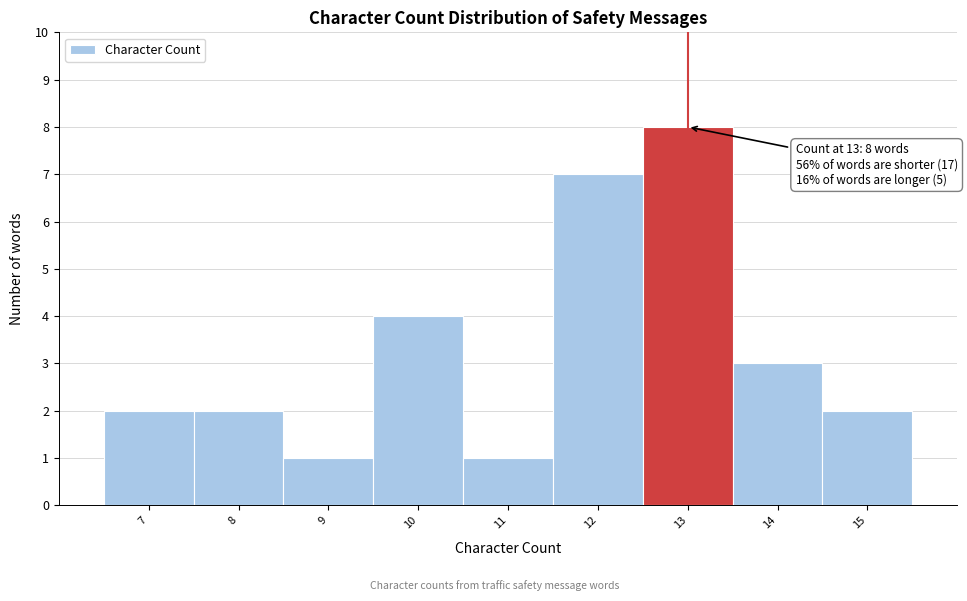

Over which range of the x-axis is the bar tallest?

12.5 to 13.5